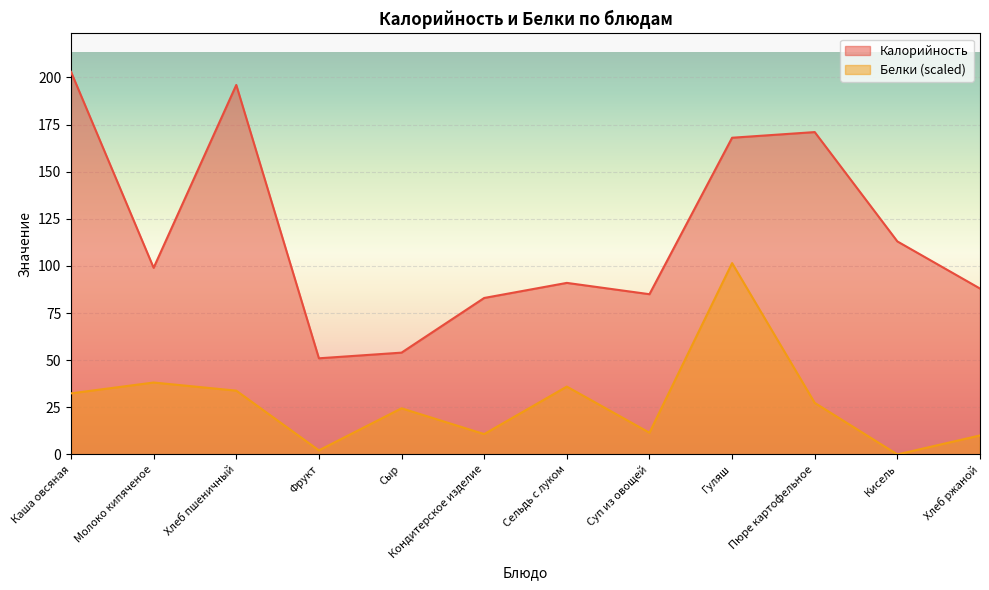

Rank the series by their maximum value, from highest to lowest.

Калорийность, Белки (scaled)